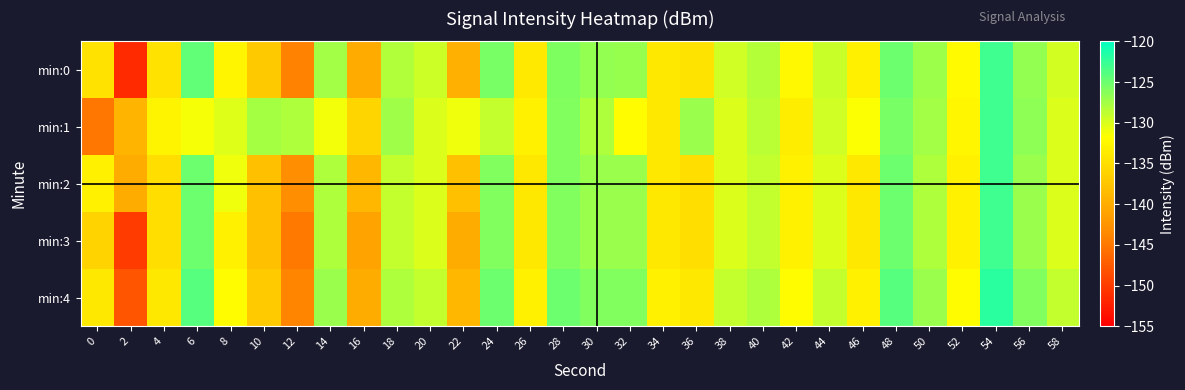

What is the spread (max minus min) of values at 38?

1.0